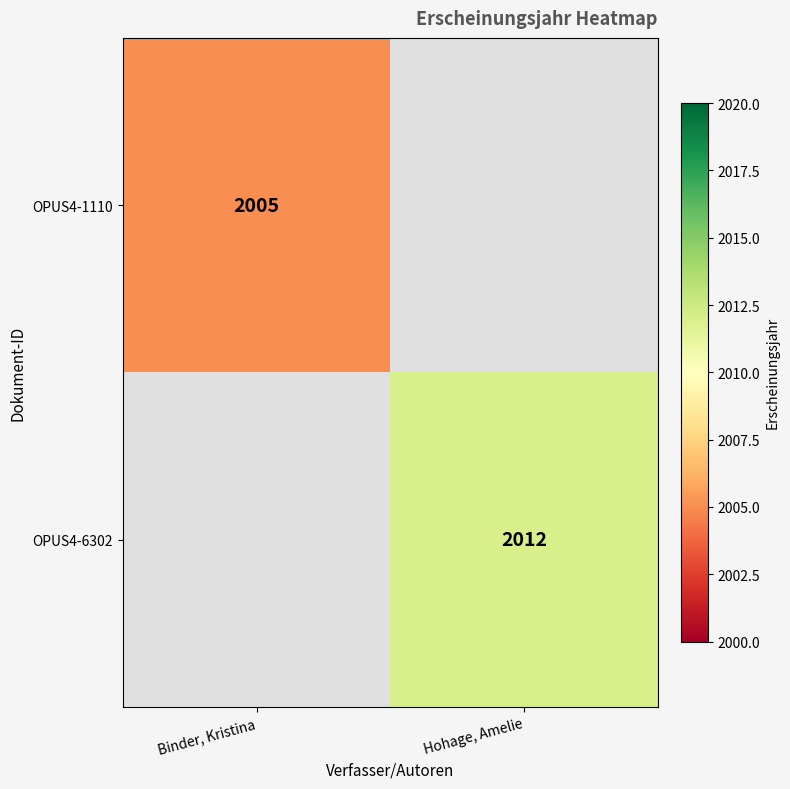

The value of OPUS4-1110 at Binder, Kristina is 2005. True or false?

True